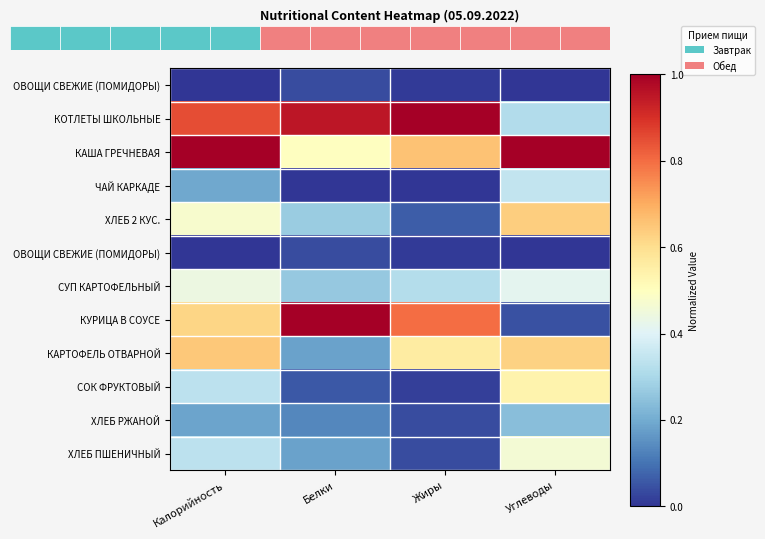

At which category is the sum across all series the highest?

Калорийность